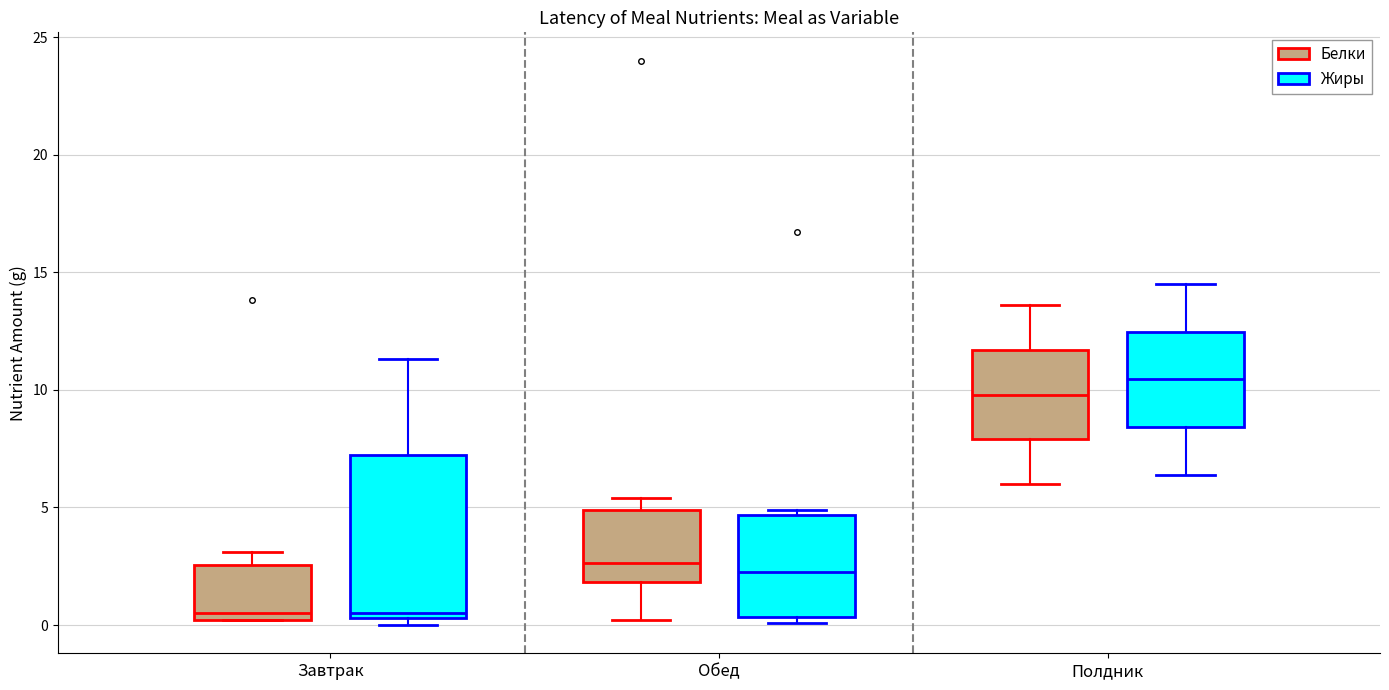

Reading left to right, transcribe this box plot: for each box, give where its median line is, the range the box spans, and where its two whiskers end, as read against the y-axis. The values are not printed on the chart, so give them approximately, as read against the axis.

Завтрак (Белки): median 0.5, box 0.0 to 2.5, whiskers 0.0 to 3.0
Завтрак (Жиры): median 0.5 (just above the box's lower edge), box 0.5 to 7.5, whiskers 0.0 to 11.5
Обед (Белки): median 2.5, box 2.0 to 5.0, whiskers 0.0 to 5.5
Обед (Жиры): median 2.5, box 0.5 to 4.5, whiskers 0.0 to 5.0
Полдник (Белки): median 10.0, box 8.0 to 11.5, whiskers 6.0 to 13.5
Полдник (Жиры): median 10.5, box 8.5 to 12.5, whiskers 6.5 to 14.5